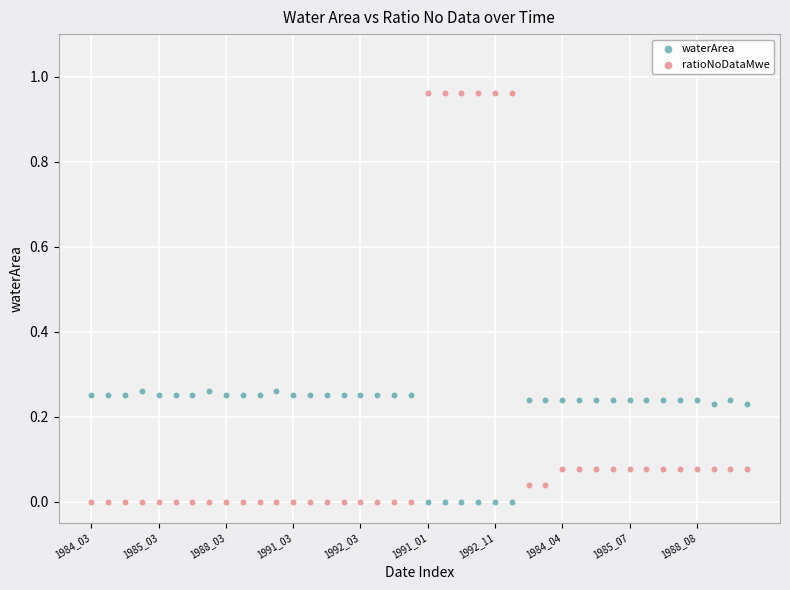

Which series contains the highest Y value?

ratioNoDataMwe